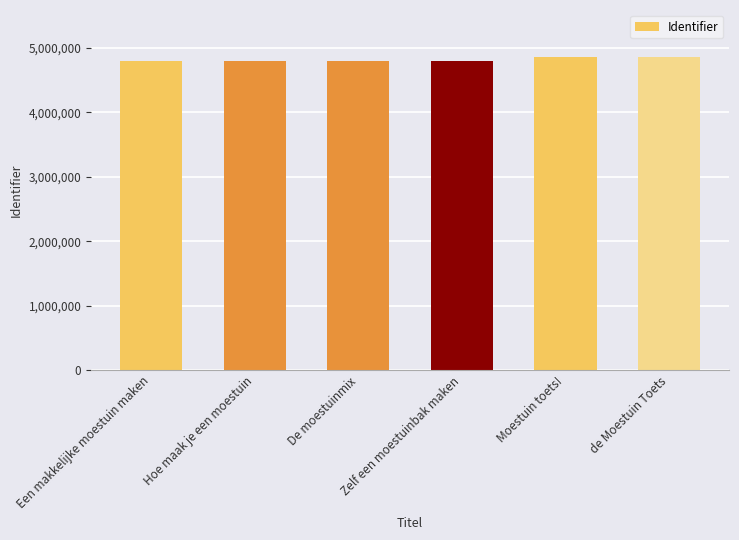

Does the chart contain any negative values?

No